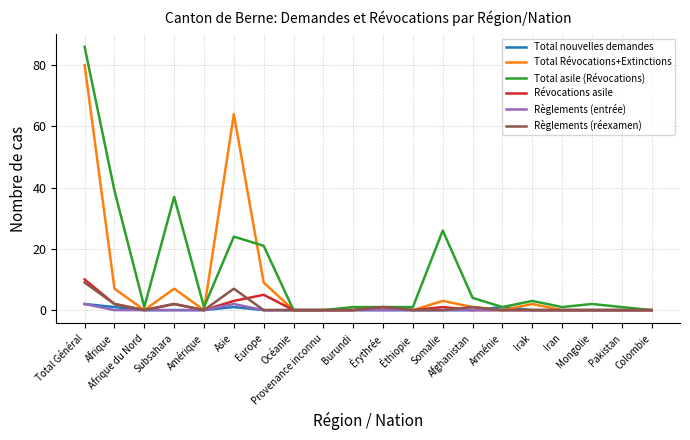

Is this an area chart (filled region under the line)?

No